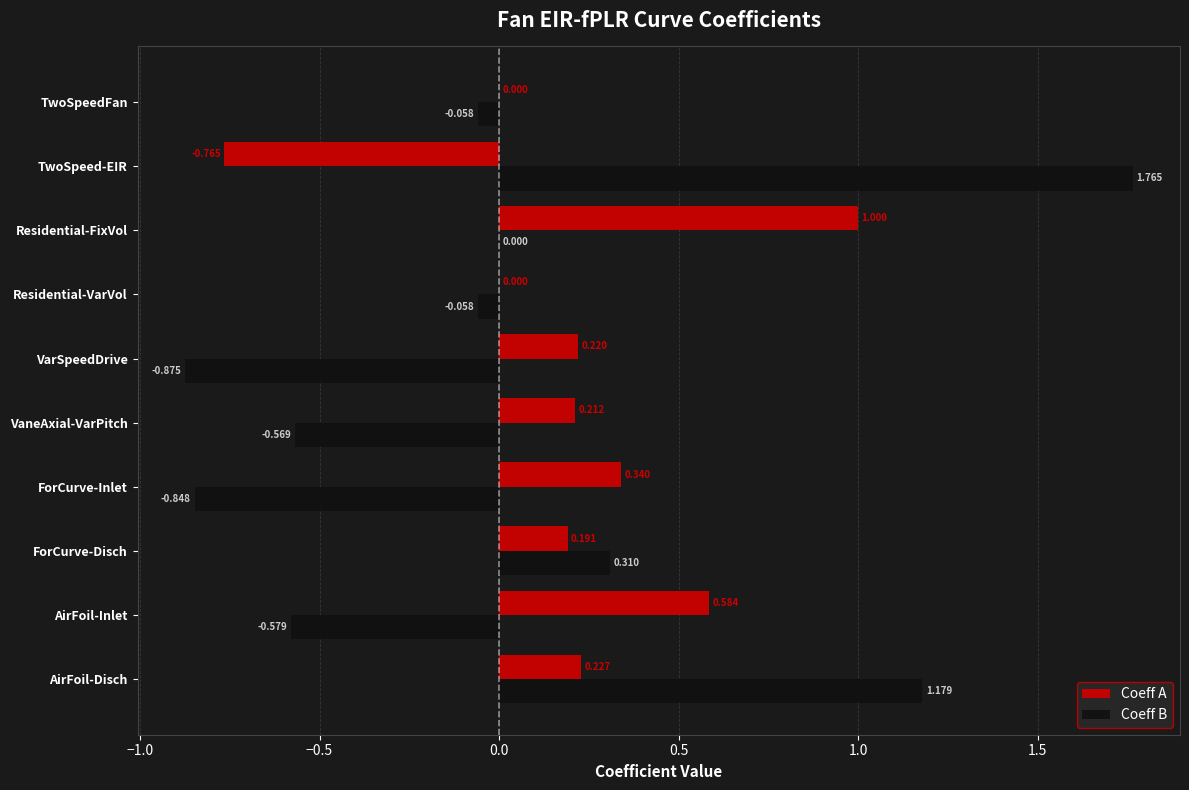

Which series changed the most between ForCurve-Disch and TwoSpeedFan?

Coeff B